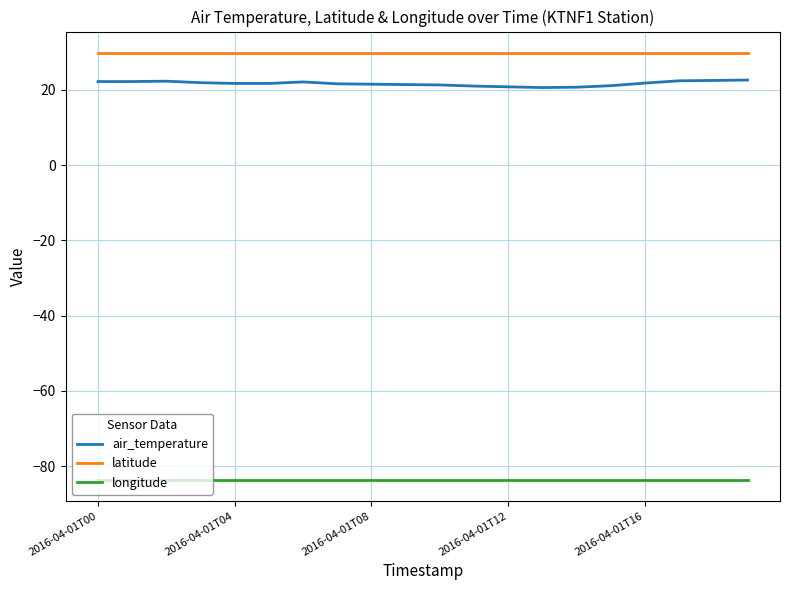

What is the difference between the second highest and second lowest values in the air_temperature series?

1.8